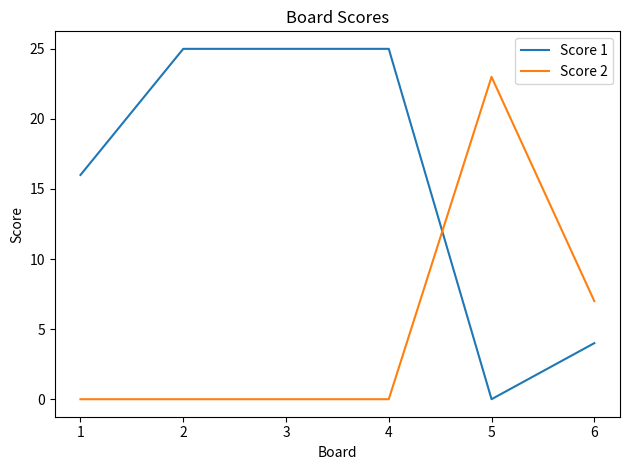

What is the sum of the Score 2 values at 5 and 2?

23